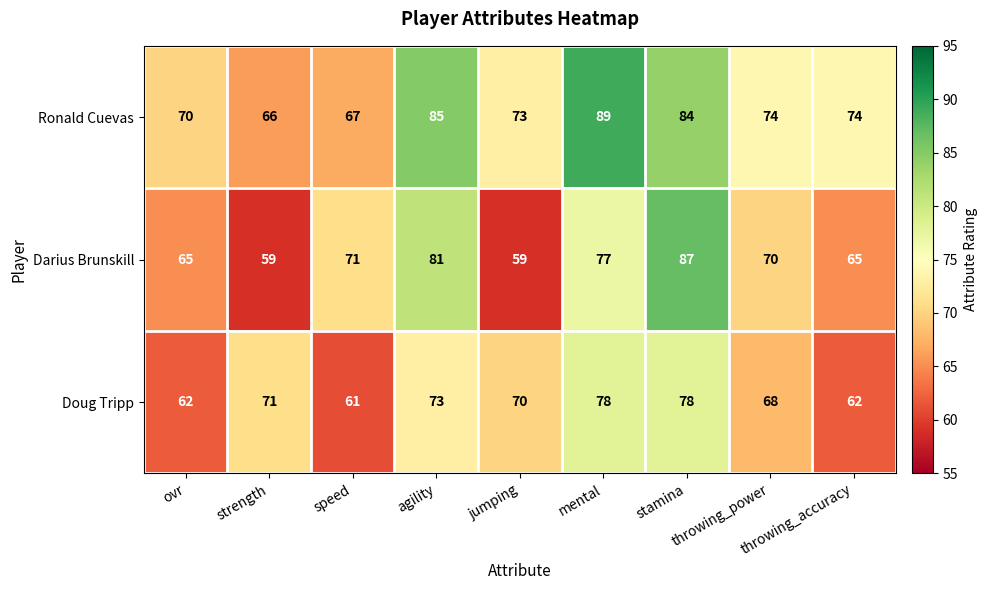

List the series in order of their overall mean, highest first.

Ronald Cuevas, Darius Brunskill, Doug Tripp